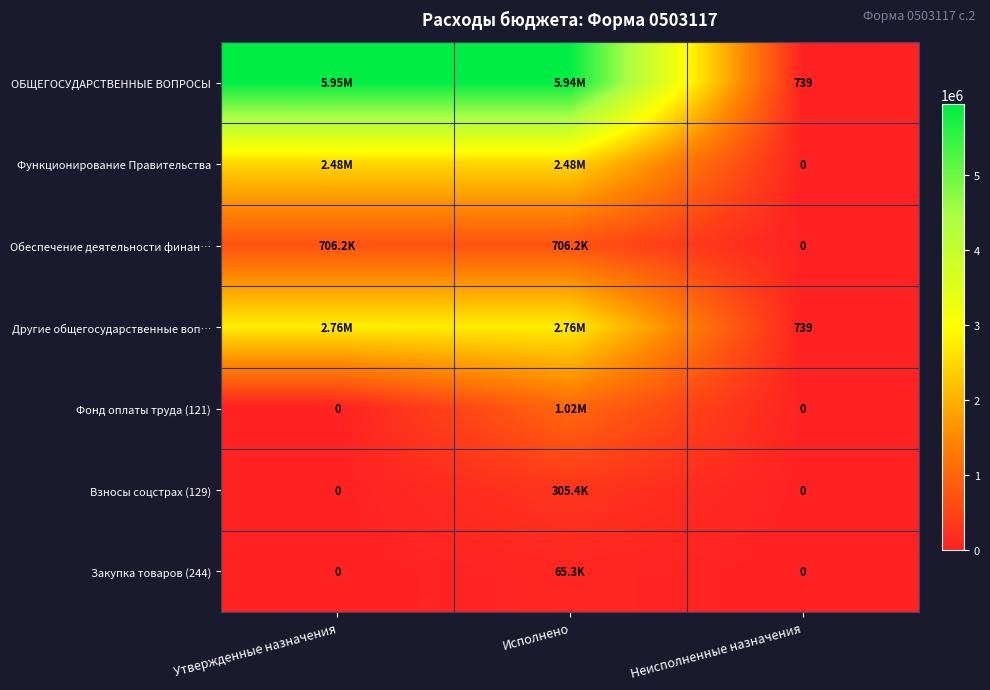

Count the number of categories in the chart.

3